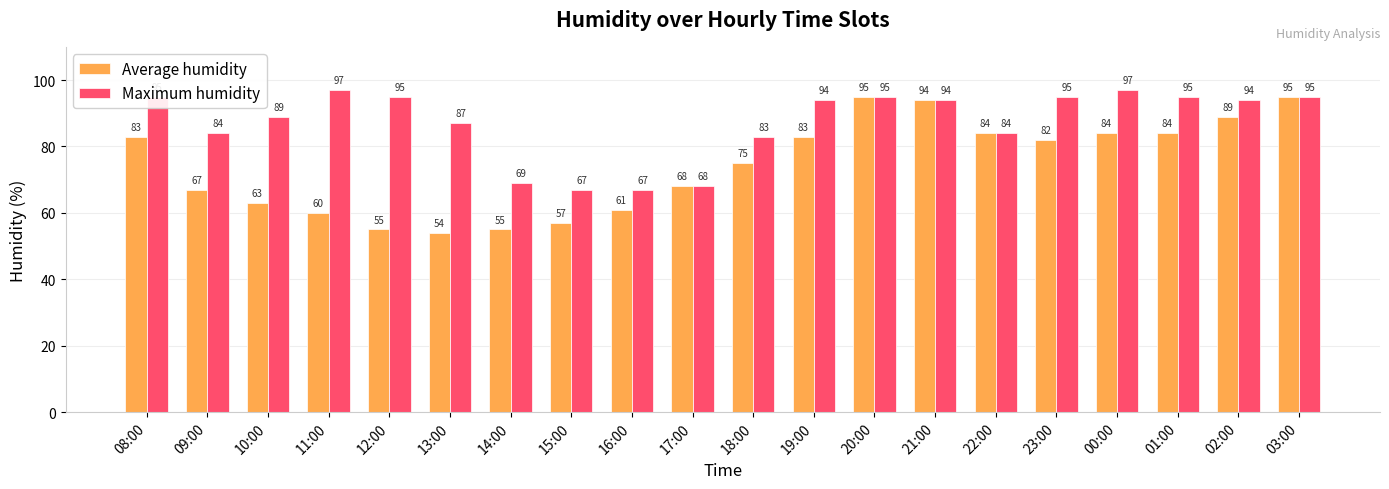

Rank the series at 19:00 from lowest to highest value.

Average humidity, Maximum humidity